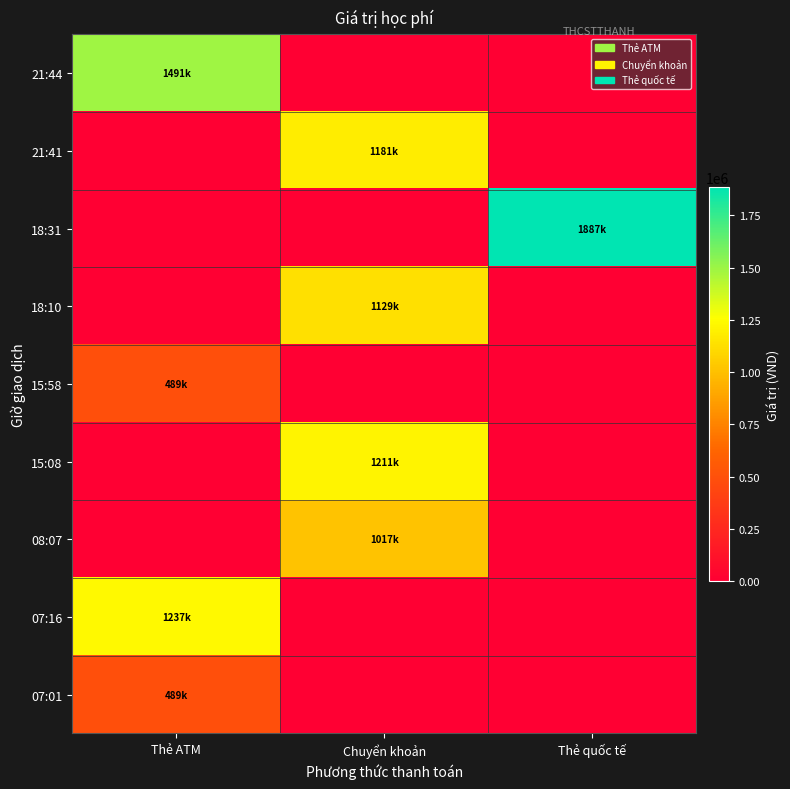

Which series has the widest spread of values?

18:31